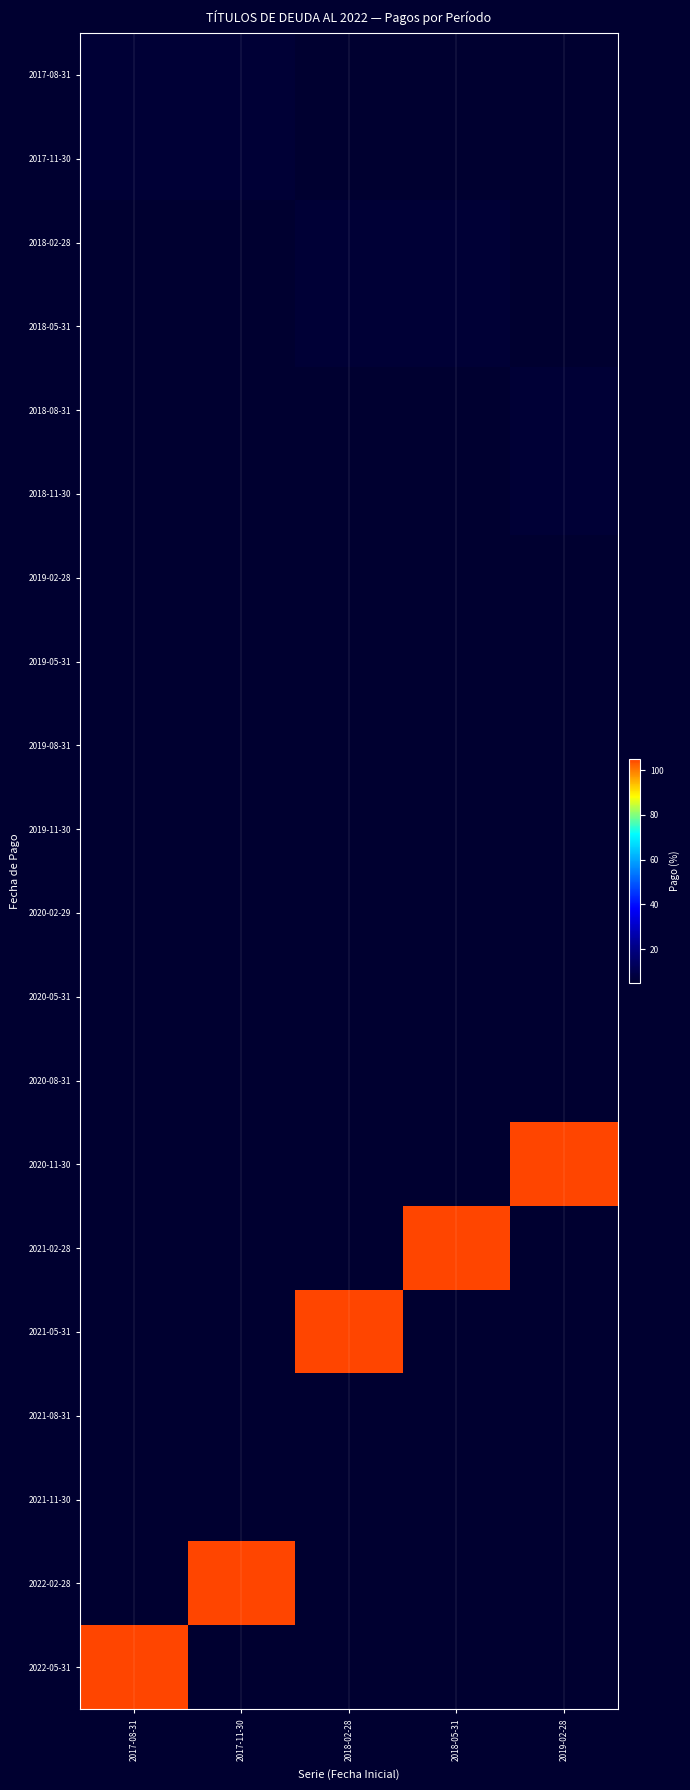

Reading left to right, what are all the values shown in this chart?

2017-08-31: 2017-08-31=6.2	2017-11-30=6.1	2018-02-28=4.8	2018-05-31=4.9	2019-02-28=4.9
2017-11-30: 2017-08-31=6.1	2017-11-30=6.2	2018-02-28=4.9	2018-05-31=4.8	2019-02-28=4.9
2018-02-28: 2017-08-31=4.8	2017-11-30=4.9	2018-02-28=6.2	2018-05-31=6.1	2019-02-28=4.8
2018-05-31: 2017-08-31=4.9	2017-11-30=4.8	2018-02-28=6.1	2018-05-31=6.2	2019-02-28=4.9
2018-08-31: 2017-08-31=4.9	2017-11-30=4.9	2018-02-28=4.9	2018-05-31=4.8	2019-02-28=6.2
2018-11-30: 2017-08-31=4.9	2017-11-30=4.9	2018-02-28=4.8	2018-05-31=4.9	2019-02-28=6.1
2019-02-28: 2017-08-31=4.8	2017-11-30=4.9	2018-02-28=4.9	2018-05-31=4.9	2019-02-28=4.9
2019-05-31: 2017-08-31=4.9	2017-11-30=4.8	2018-02-28=4.9	2018-05-31=4.8	2019-02-28=4.9
2019-08-31: 2017-08-31=4.9	2017-11-30=4.9	2018-02-28=4.8	2018-05-31=4.9	2019-02-28=4.8
2019-11-30: 2017-08-31=4.9	2017-11-30=4.9	2018-02-28=4.9	2018-05-31=4.9	2019-02-28=4.9
2020-02-29: 2017-08-31=4.9	2017-11-30=4.9	2018-02-28=4.9	2018-05-31=4.8	2019-02-28=4.8
2020-05-31: 2017-08-31=4.9	2017-11-30=4.9	2018-02-28=4.8	2018-05-31=4.9	2019-02-28=4.9
2020-08-31: 2017-08-31=4.9	2017-11-30=4.8	2018-02-28=4.9	2018-05-31=4.9	2019-02-28=4.9
2020-11-30: 2017-08-31=4.9	2017-11-30=4.9	2018-02-28=4.9	2018-05-31=4.8	2019-02-28=104.9
2021-02-28: 2017-08-31=4.8	2017-11-30=4.9	2018-02-28=4.9	2018-05-31=104.9	2019-02-28=4.8
2021-05-31: 2017-08-31=4.9	2017-11-30=4.8	2018-02-28=104.9	2018-05-31=4.9	2019-02-28=4.9
2021-08-31: 2017-08-31=4.9	2017-11-30=4.9	2018-02-28=4.9	2018-05-31=4.8	2019-02-28=4.9
2021-11-30: 2017-08-31=4.9	2017-11-30=4.9	2018-02-28=4.8	2018-05-31=4.9	2019-02-28=4.8
2022-02-28: 2017-08-31=4.8	2017-11-30=104.9	2018-02-28=4.9	2018-05-31=4.9	2019-02-28=4.9
2022-05-31: 2017-08-31=104.9	2017-11-30=4.8	2018-02-28=4.9	2018-05-31=4.8	2019-02-28=4.9